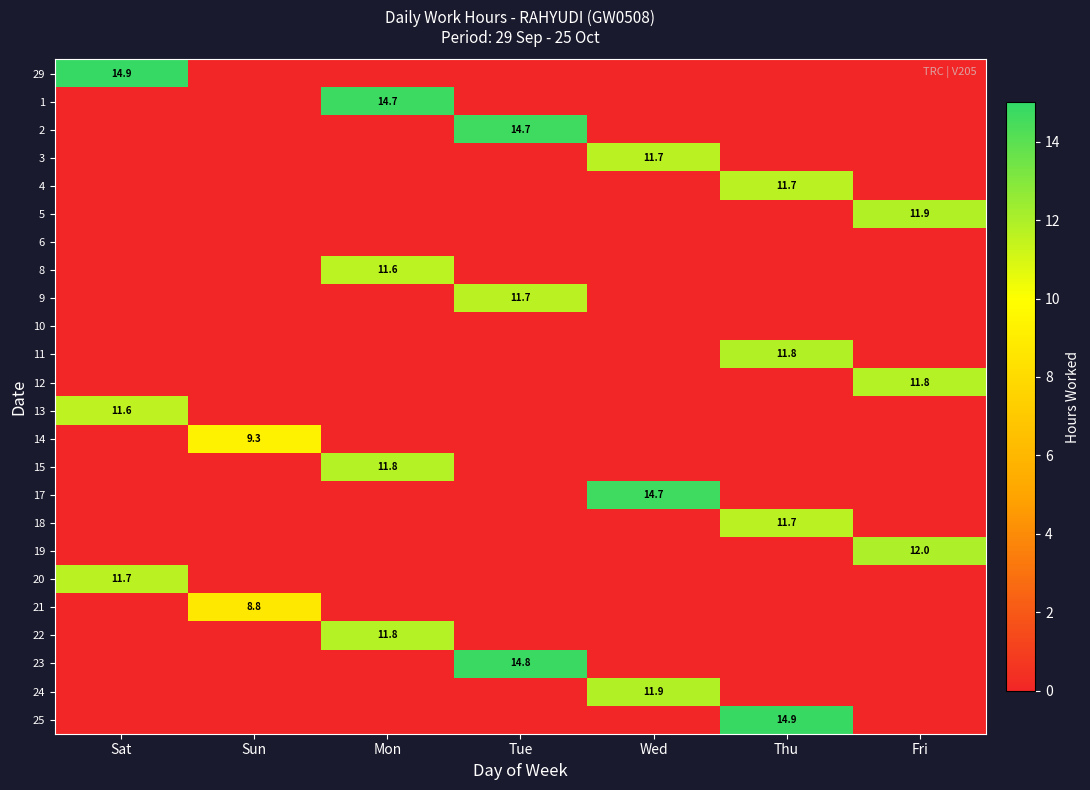

At how many categories does at least one series exceed 3?

7